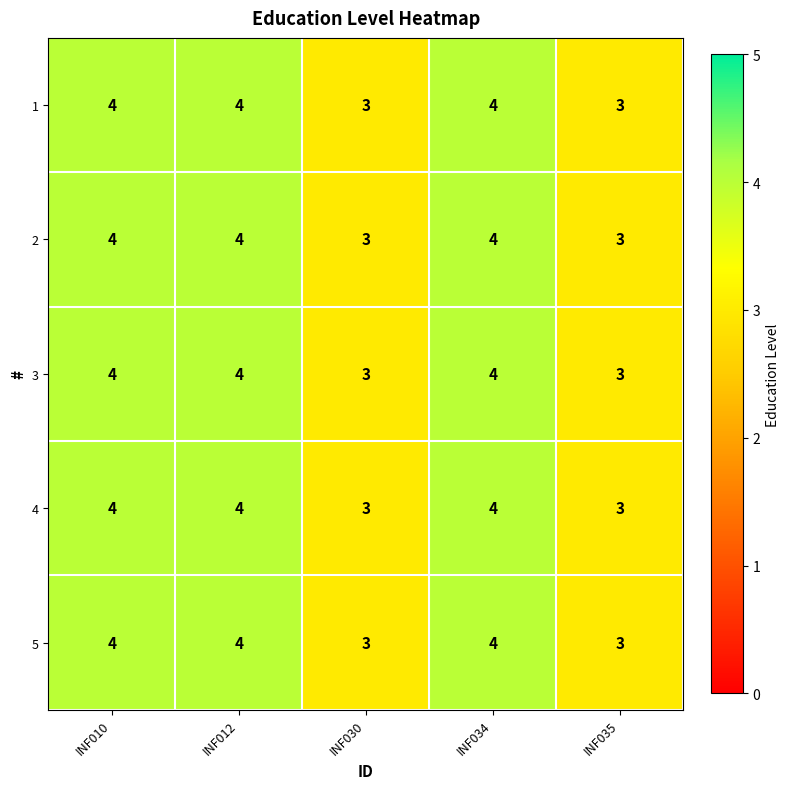

Count the 5 values in the range 3 to 4.

5